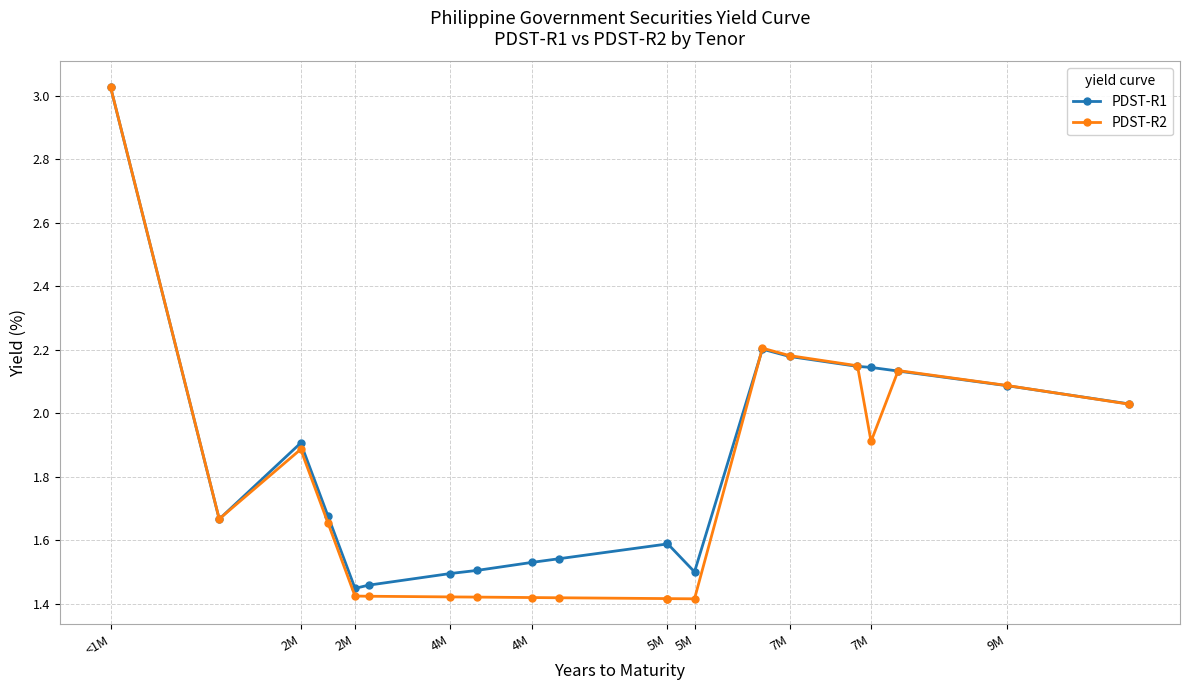

Which series ends up on top after the final intersection of PDST-R1 and PDST-R2?

PDST-R1